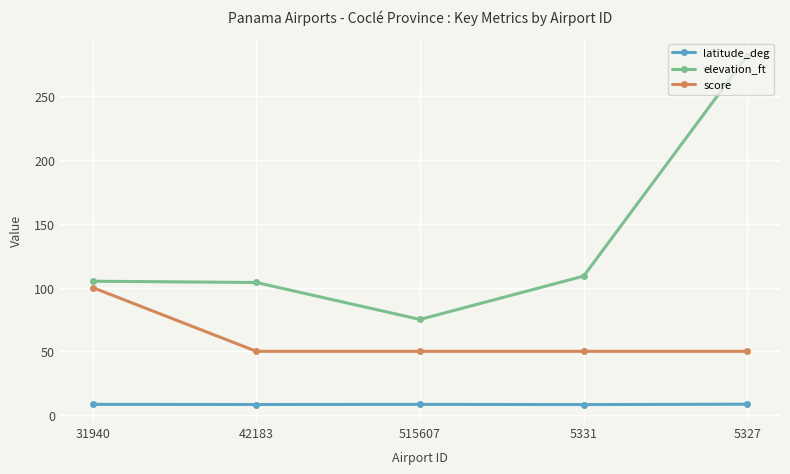

Between 31940 and 5331, which series saw the biggest shift?

score